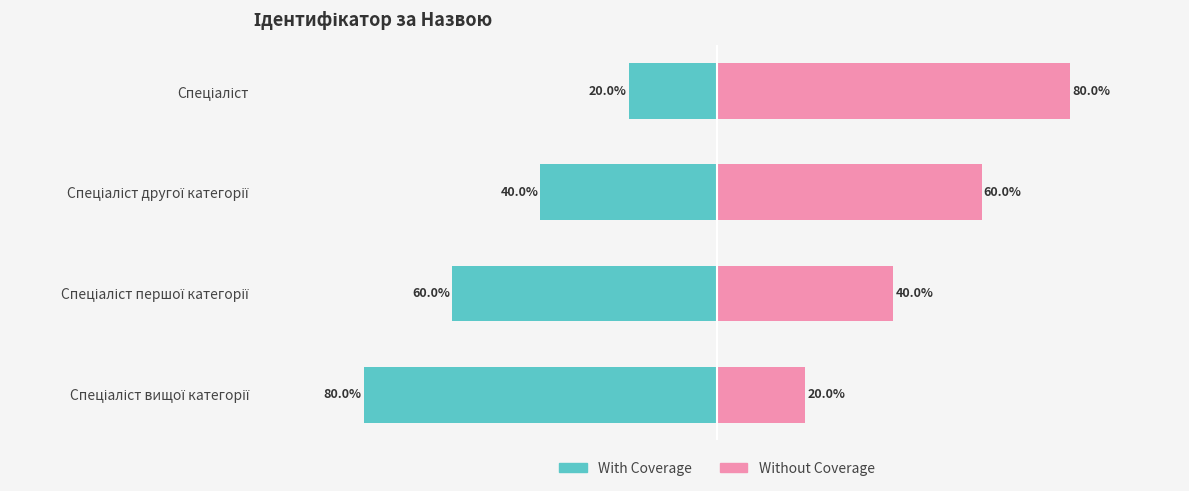

How many distinct data groups are displayed?

2